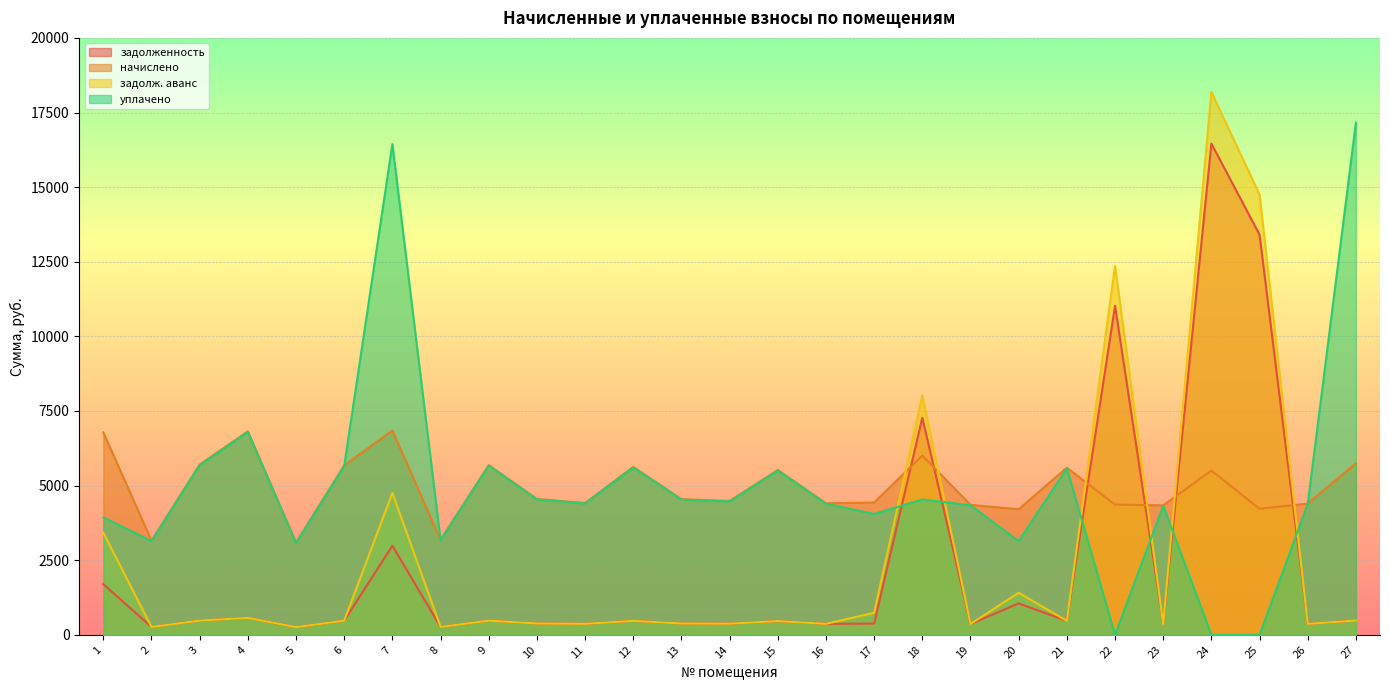

At how many categories does at least one series exceed 15107?

3